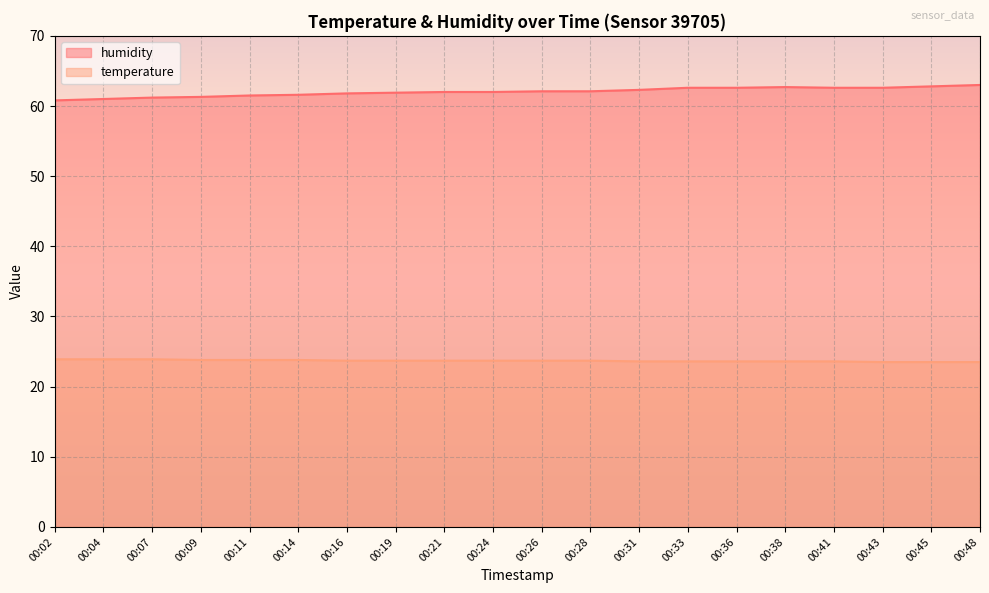

Where is the first local maximum for humidity?

00:38